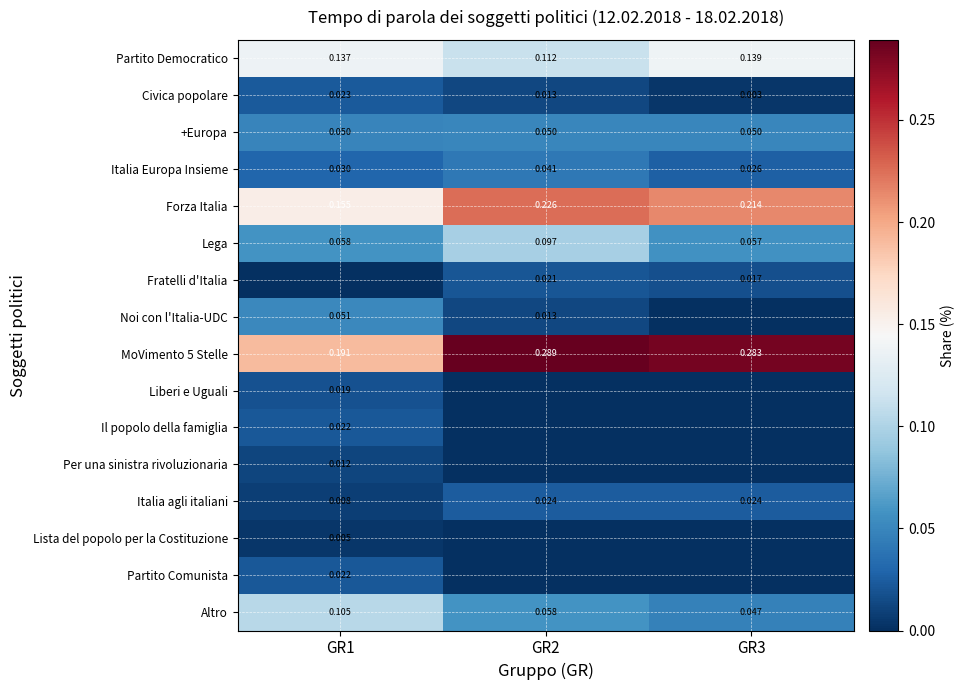

Count the Civica popolare values in the range 0 to 1.

3